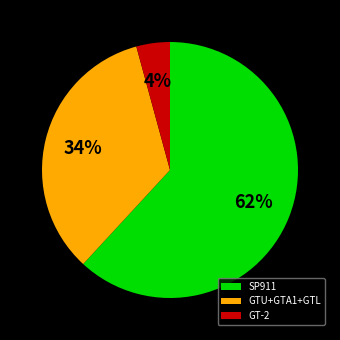

To the nearest percent, what portion does SP911 represent?

62%